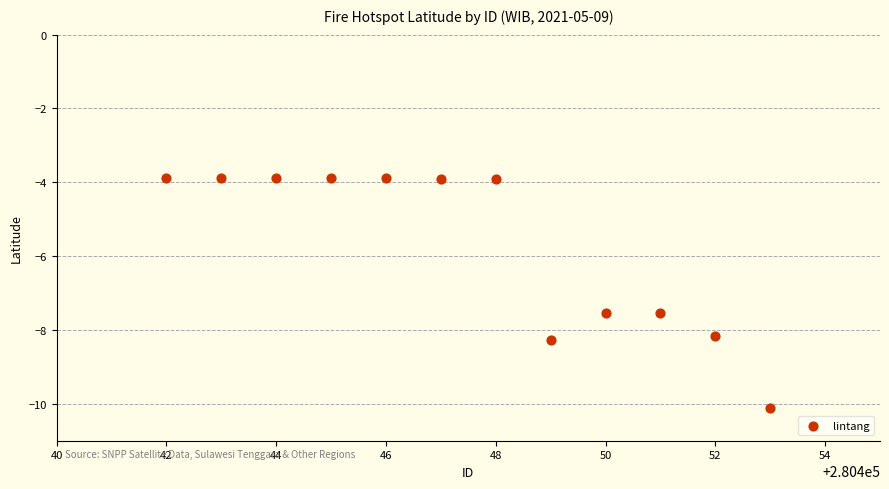

What is the average Y value?

-5.7